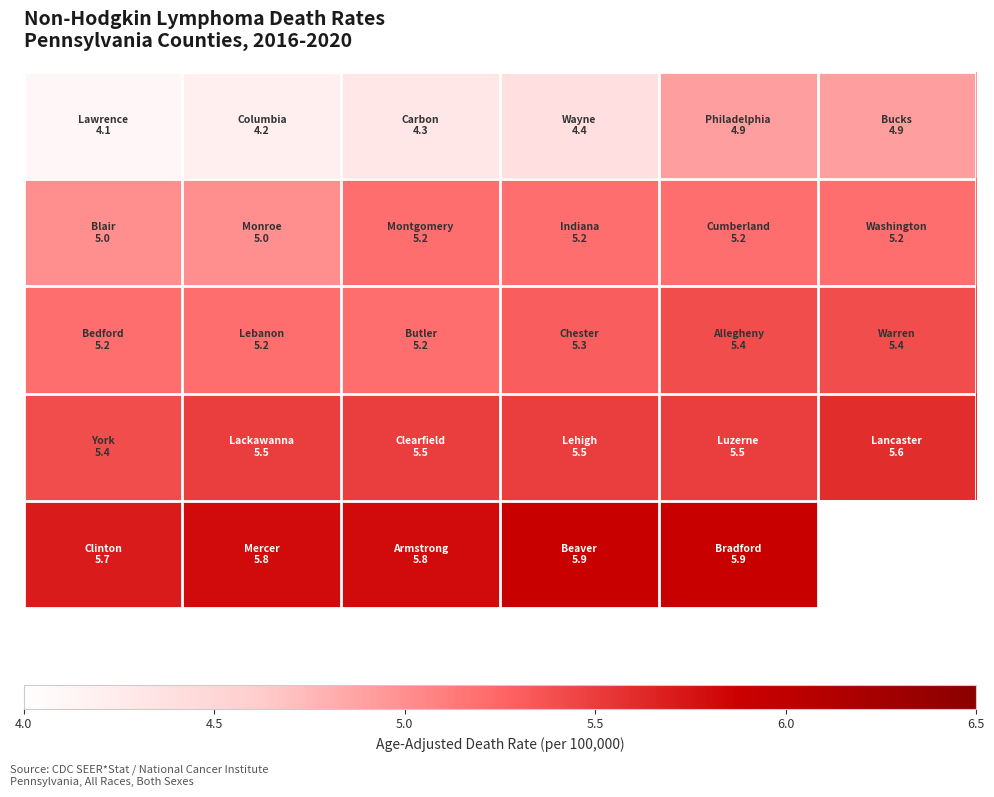

How many categories are shown in the chart?

6